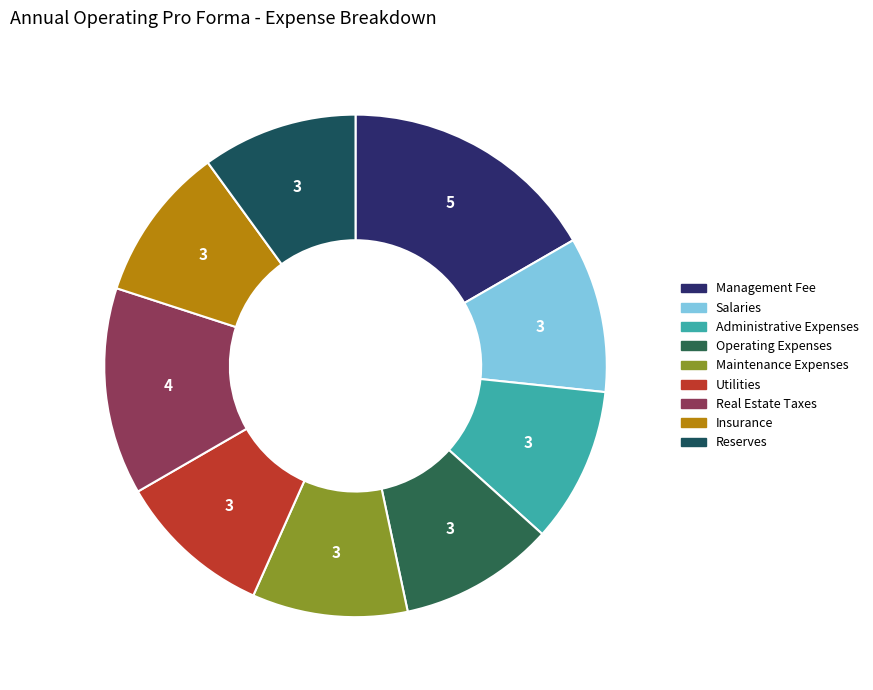

Which has a higher value, Operating Expenses or Maintenance Expenses?

Operating Expenses